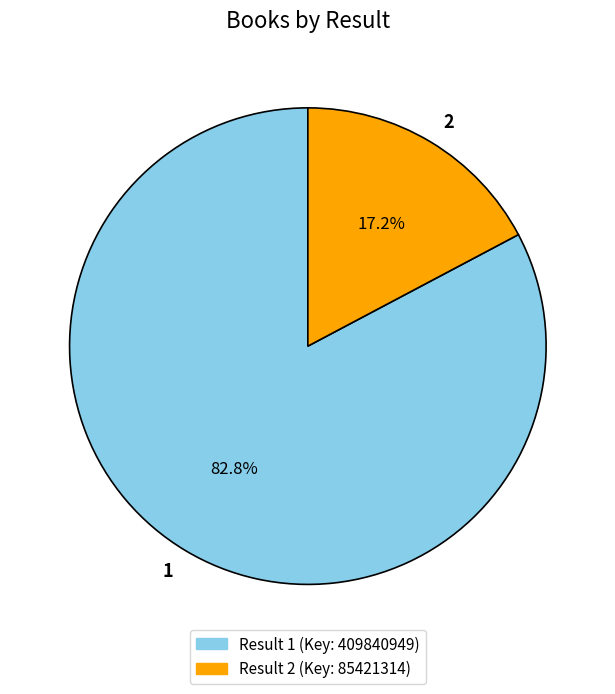

How many slices are in this pie chart?

2